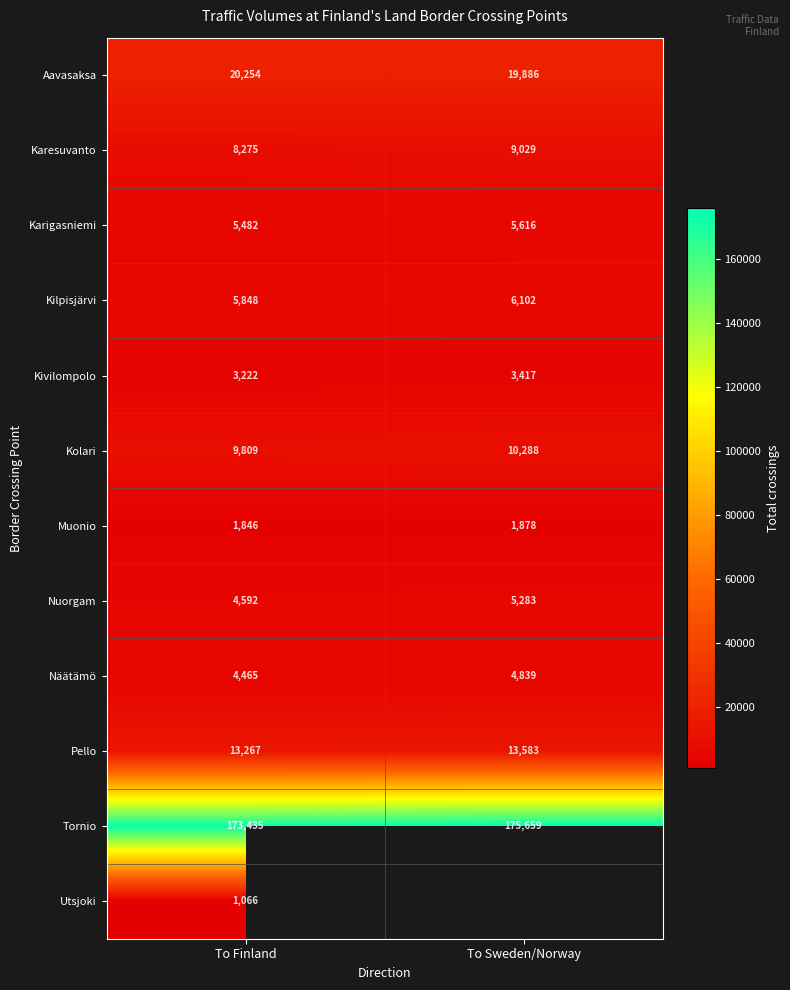

Which category has the highest value in the Näätämö series?

To Sweden/Norway